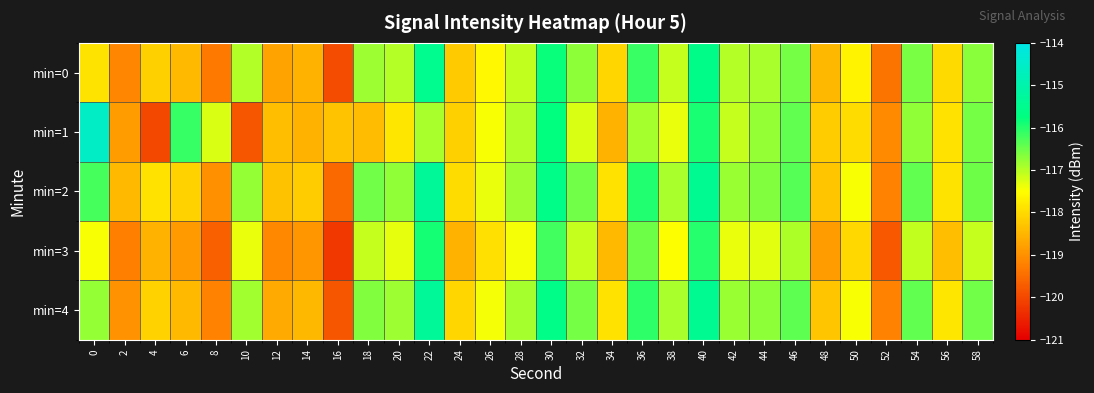

Reading left to right, transcribe all the data shown in this chart.

min=0: 0=-117.9	2=-119.2	4=-118.1	6=-118.5	8=-119.3	10=-117.0	12=-118.7	14=-118.6	16=-119.9	18=-116.8	20=-117.0	22=-115.5	24=-118.2	26=-117.6	28=-117.1	30=-115.8	32=-116.7	34=-118.1	36=-116.1	38=-117.1	40=-115.6	42=-117.0	44=-116.9	46=-116.6	48=-118.5	50=-117.6	52=-119.4	54=-116.6	56=-118.0	58=-116.7
min=1: 0=-114.5	2=-118.9	4=-120.0	6=-116.1	8=-117.3	10=-119.8	12=-118.4	14=-118.5	16=-118.3	18=-118.4	20=-117.8	22=-116.9	24=-118.1	26=-117.5	28=-117.0	30=-115.8	32=-117.2	34=-118.5	36=-116.9	38=-117.3	40=-115.9	42=-117.1	44=-116.8	46=-116.4	48=-118.2	50=-118.0	52=-119.1	54=-116.8	56=-117.9	58=-116.5
min=2: 0=-116.2	2=-118.5	4=-117.9	6=-118.1	8=-119.0	10=-116.8	12=-118.3	14=-118.2	16=-119.6	18=-116.5	20=-116.8	22=-115.3	24=-118.0	26=-117.3	28=-116.8	30=-115.6	32=-116.5	34=-117.9	36=-116.0	38=-116.9	40=-115.4	42=-116.8	44=-116.7	46=-116.3	48=-118.3	50=-117.5	52=-119.2	54=-116.4	56=-117.9	58=-116.5
min=3: 0=-117.5	2=-119.2	4=-118.6	6=-118.9	8=-119.7	10=-117.3	12=-119.1	14=-118.9	16=-120.2	18=-117.1	20=-117.3	22=-115.9	24=-118.6	26=-117.9	28=-117.4	30=-116.2	32=-117.1	34=-118.5	36=-116.5	38=-117.5	40=-116.0	42=-117.4	44=-117.3	46=-116.9	48=-118.8	50=-118.0	52=-119.8	54=-117.1	56=-118.4	58=-117.1
min=4: 0=-116.8	2=-119.0	4=-118.1	6=-118.4	8=-119.2	10=-116.9	12=-118.7	14=-118.5	16=-119.8	18=-116.7	20=-116.8	22=-115.3	24=-118.0	26=-117.4	28=-116.9	30=-115.6	32=-116.5	34=-117.9	36=-116.1	38=-116.9	40=-115.4	42=-116.8	44=-116.7	46=-116.4	48=-118.3	50=-117.5	52=-119.2	54=-116.4	56=-117.8	58=-116.5